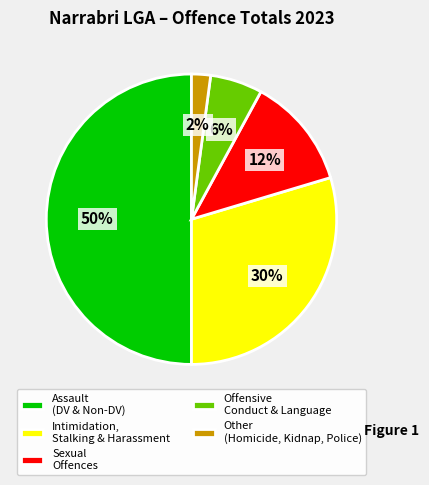

To the nearest percent, what percentage of the pie is Intimidation, Stalking & Harassment?

30%